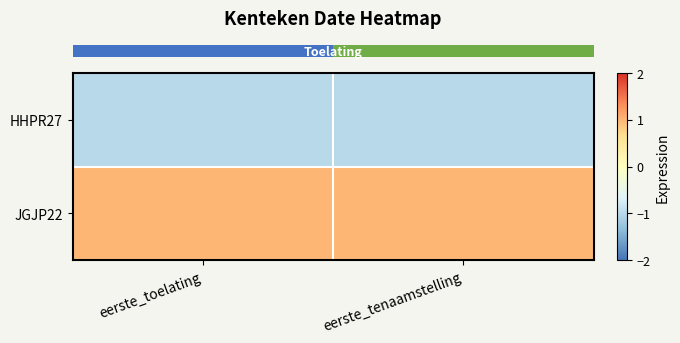

At eerste_tenaamstelling, list the series in order from smallest to largest.

row_0, row_1